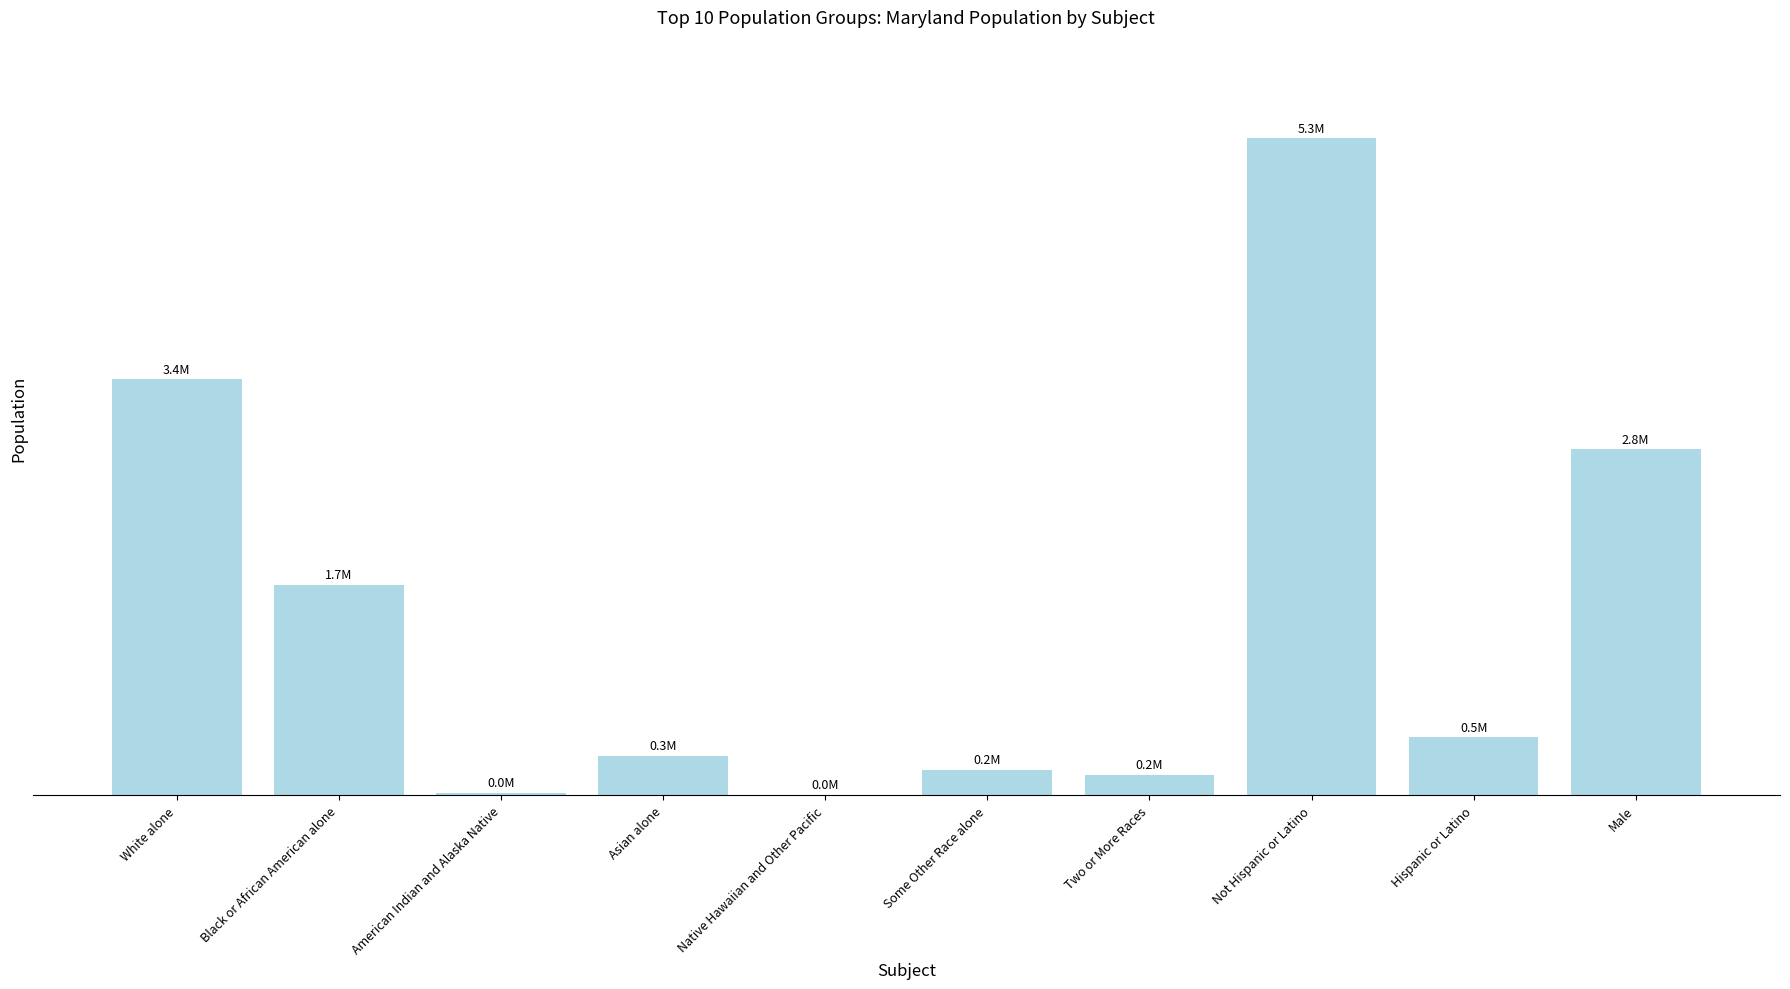

Are the bars horizontal?

No